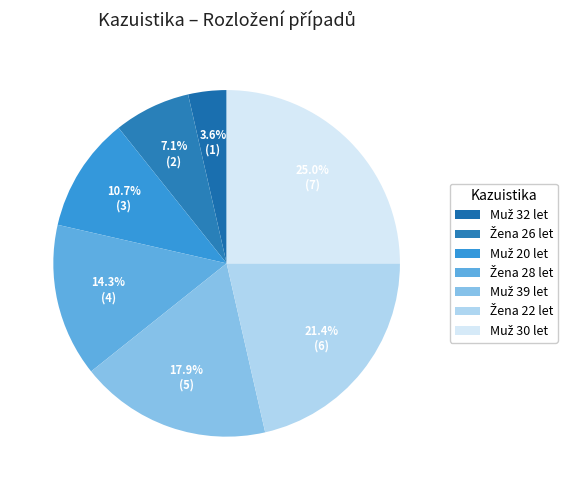

Approximately how many times larger is the value at Žena 26 let compared to Muž 39 let?

0.4